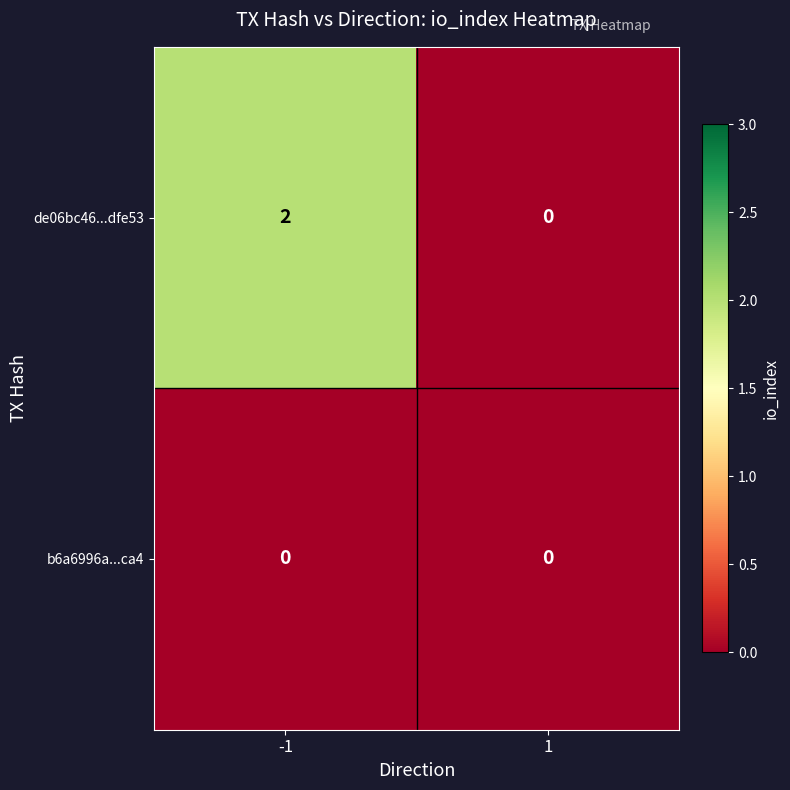

Count the number of categories in the chart.

2